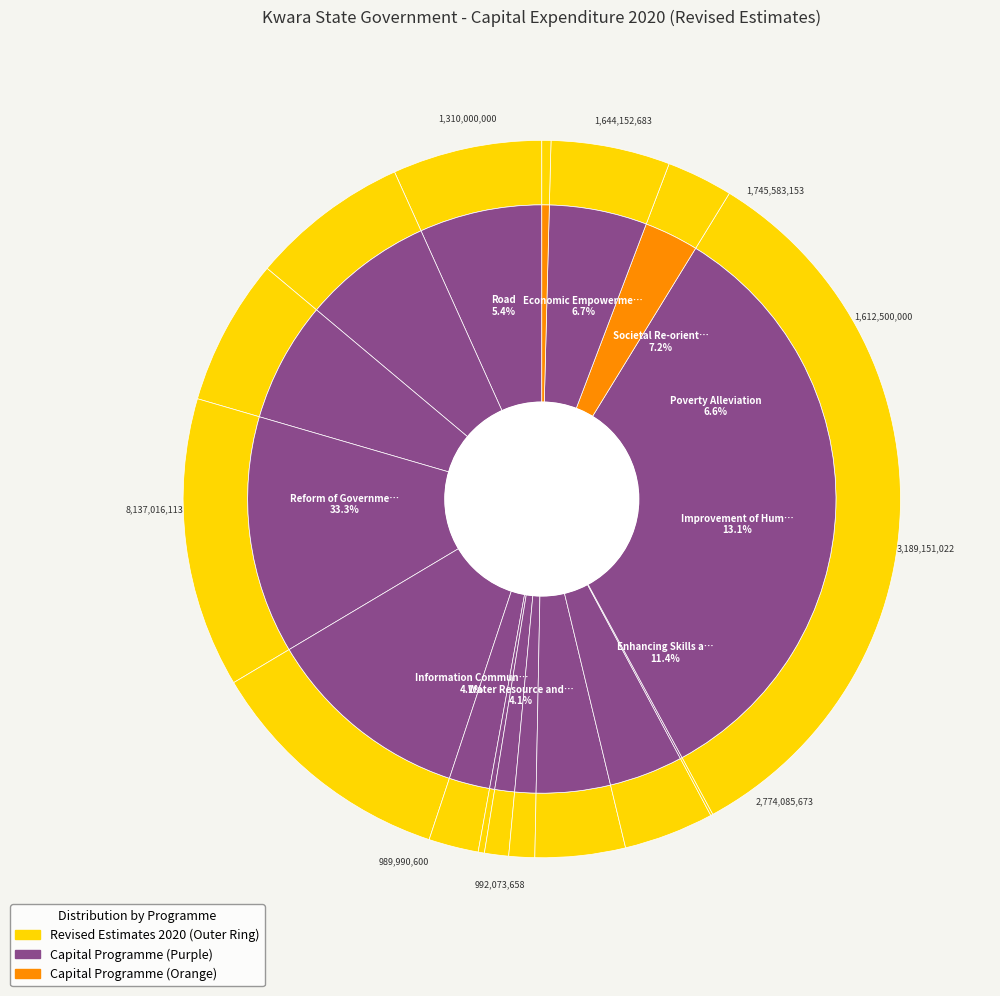

How many segments does this pie chart have?

16